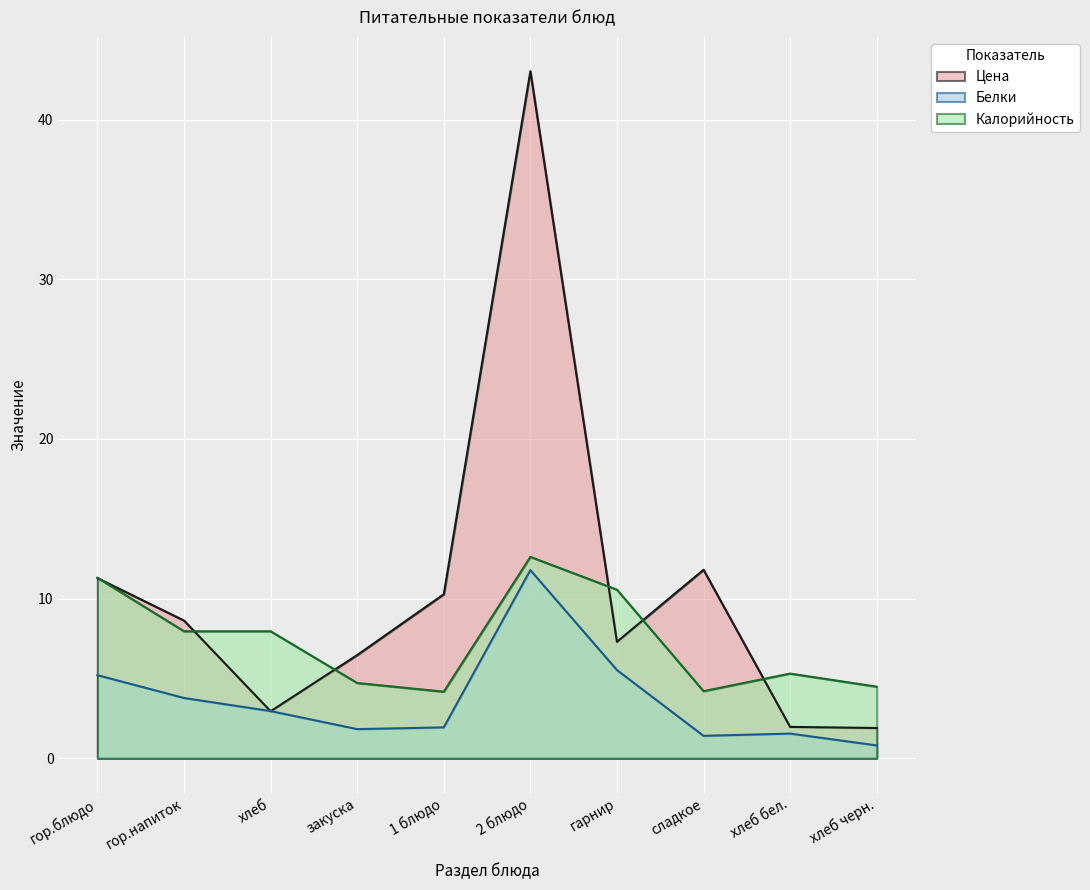

True or false: Белки has more than 0 points higher than both neighbors.

True